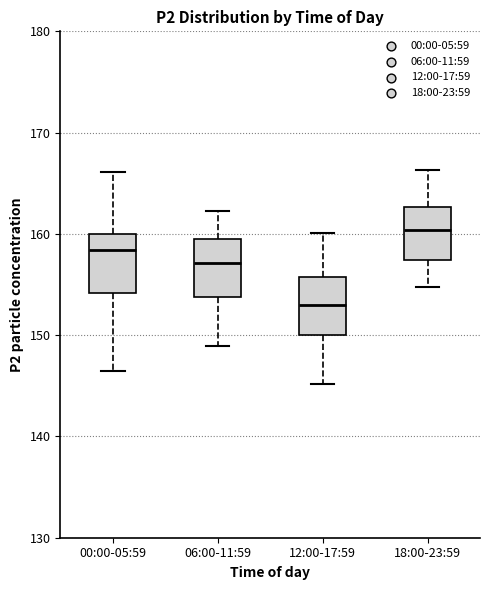

Which box has the highest median line?

18:00-23:59